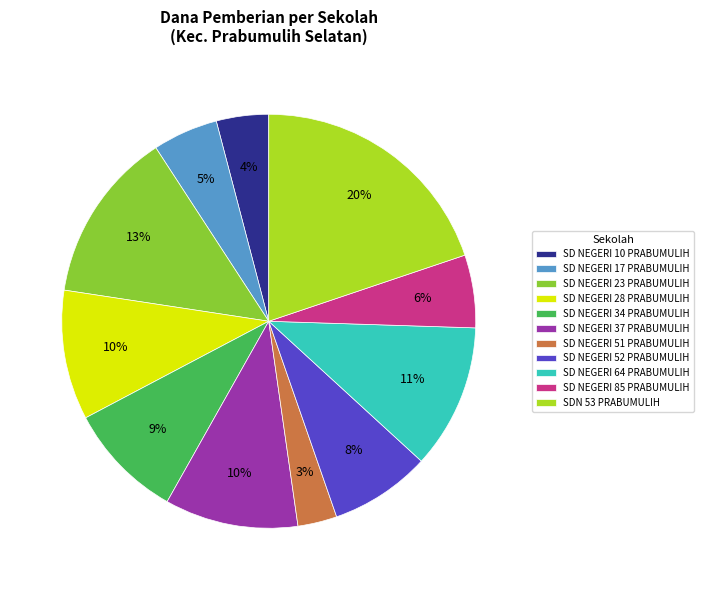

Which category has the smallest portion of the pie?

SD NEGERI 51 PRABUMULIH